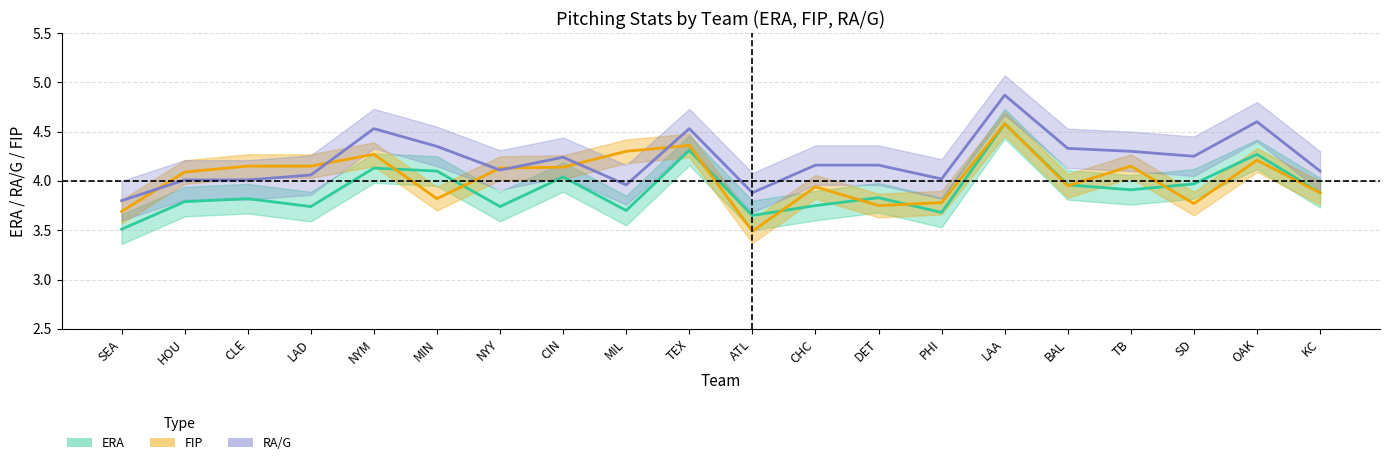

Reading left to right, list all the values displayed in this chart.

ERA: SEA=3.5	HOU=3.8	CLE=3.8	LAD=3.7	NYM=4.1	MIN=4.1	NYY=3.7	CIN=4.0	MIL=3.7	TEX=4.3	ATL=3.6	CHC=3.8	DET=3.8	PHI=3.7	LAA=4.6	BAL=4.0	TB=3.9	SD=4.0	OAK=4.3	KC=3.9
FIP: SEA=3.7	HOU=4.1	CLE=4.2	LAD=4.2	NYM=4.3	MIN=3.8	NYY=4.1	CIN=4.1	MIL=4.3	TEX=4.4	ATL=3.5	CHC=3.9	DET=3.8	PHI=3.8	LAA=4.6	BAL=4.0	TB=4.2	SD=3.8	OAK=4.2	KC=3.9
RA/G: SEA=3.8	HOU=4.0	CLE=4.0	LAD=4.1	NYM=4.5	MIN=4.3	NYY=4.1	CIN=4.2	MIL=4.0	TEX=4.5	ATL=3.9	CHC=4.2	DET=4.2	PHI=4.0	LAA=4.9	BAL=4.3	TB=4.3	SD=4.2	OAK=4.6	KC=4.1